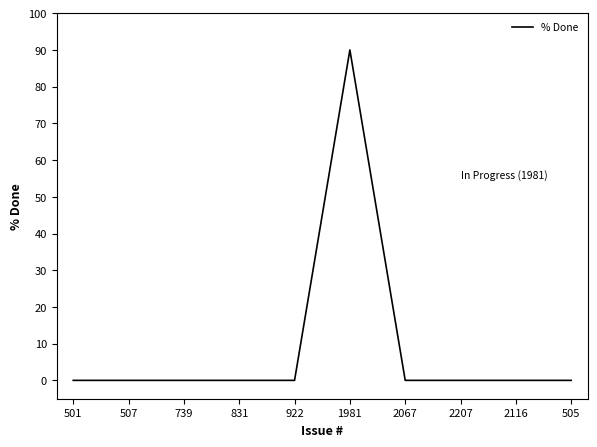

What is the difference between the maximum and minimum values?

90